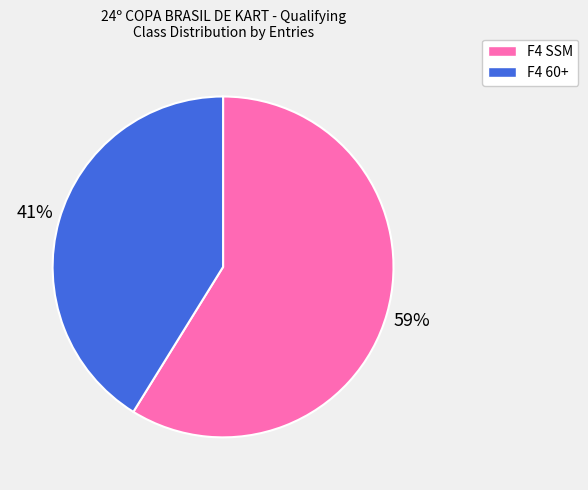

What percentage is the F4 60+ slice, to the nearest percent?

41%